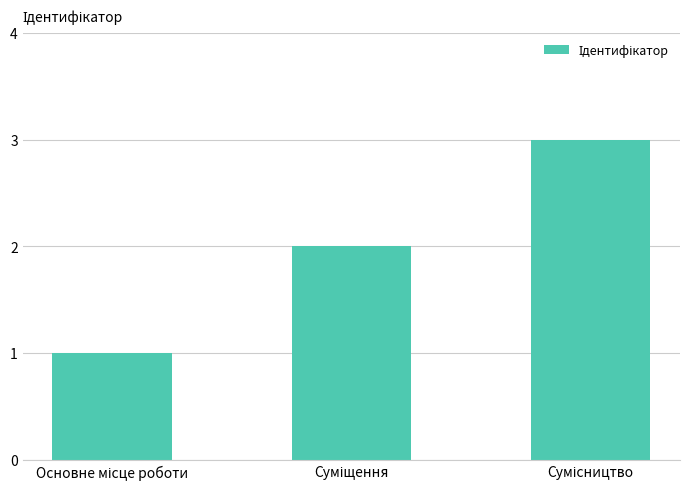

What is the average value?

2